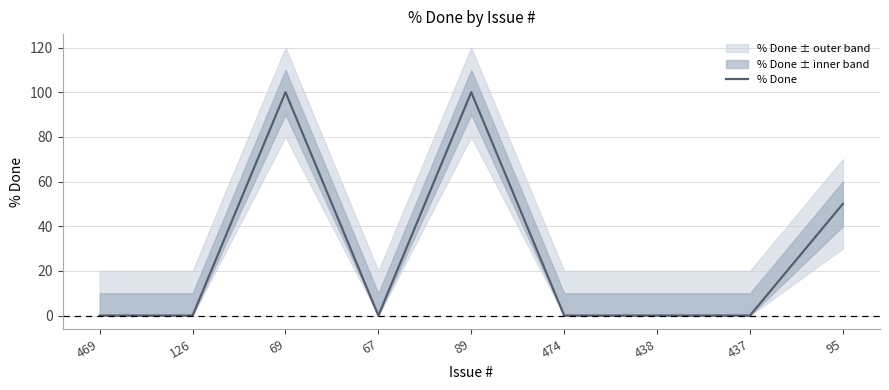

What is the change in value from 89 to 437?

-100